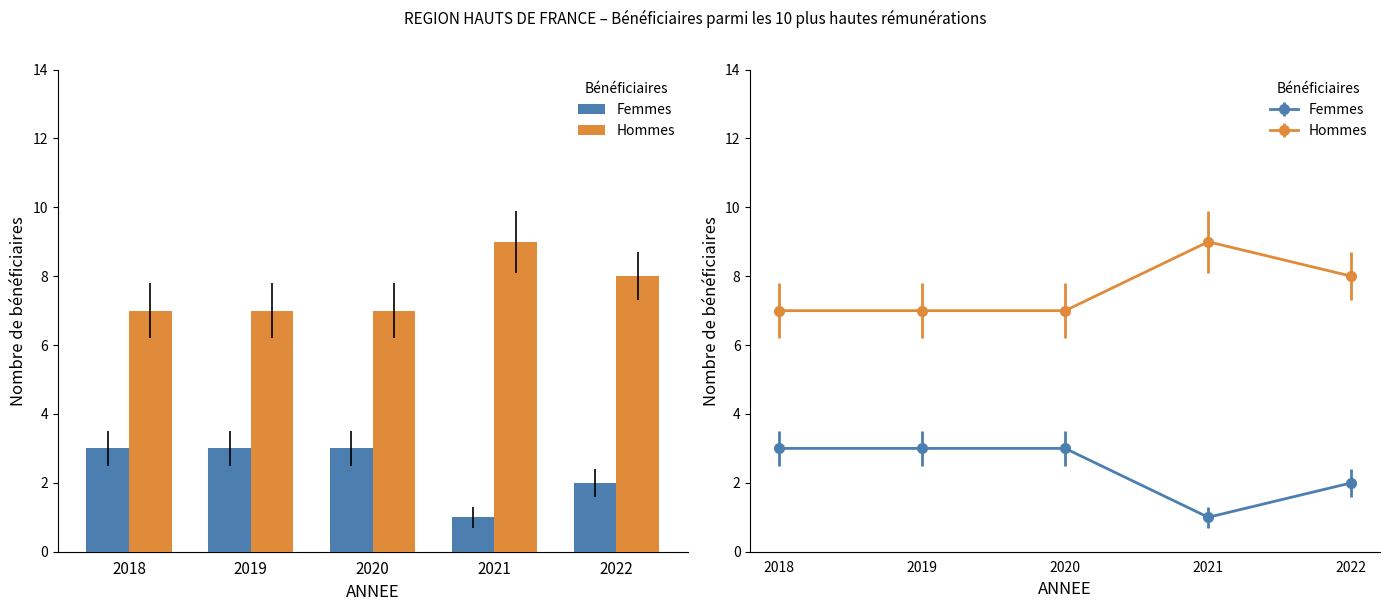

Which category has the lowest value in the Femmes series?

2021